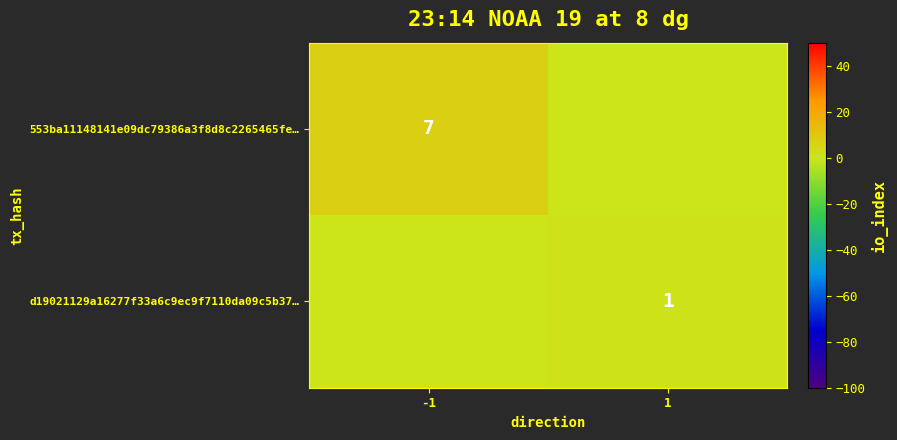

Is the value of d19021129a16277f33a6c9ec9f7110da09c5b37… at 1 greater than the value of 553ba11148141e09dc79386a3f8d8c2265465fe… at -1?

No